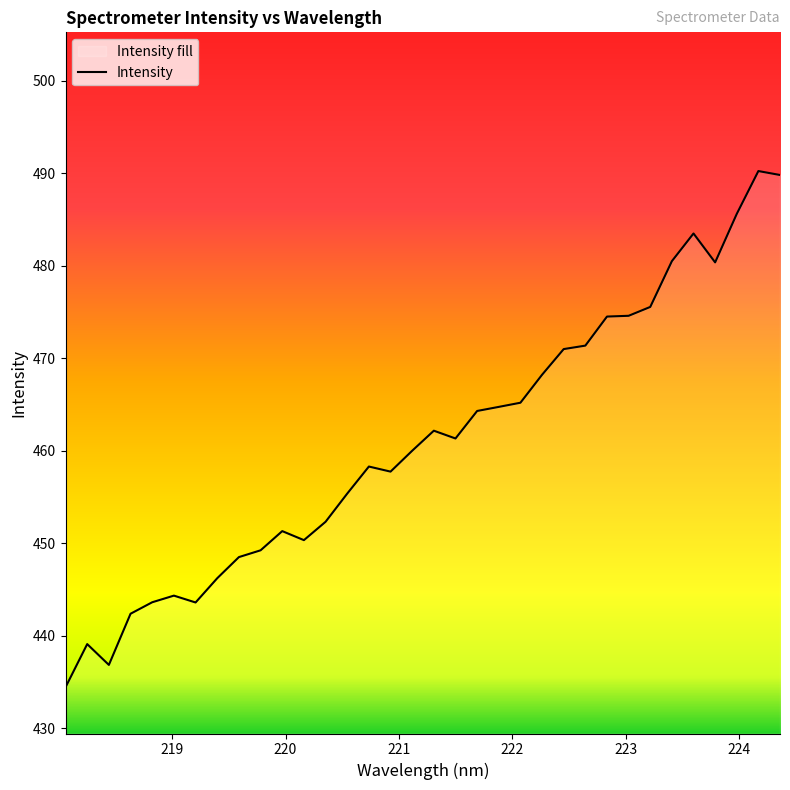

What is the minimum value shown in the chart?

434.4